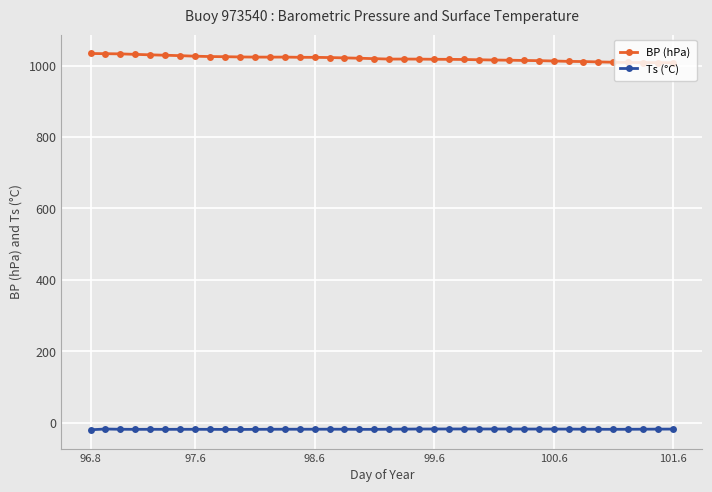

What is the highest value of the BP (hPa) series?

1033.8